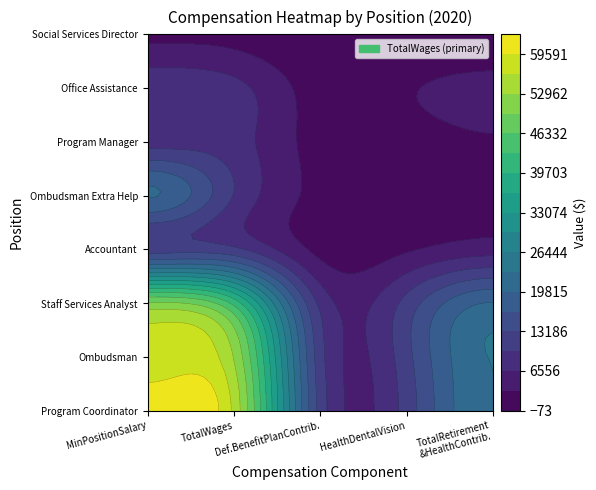

The Program Coordinator series shows 111766 at MinPositionSalary. True or false?

False